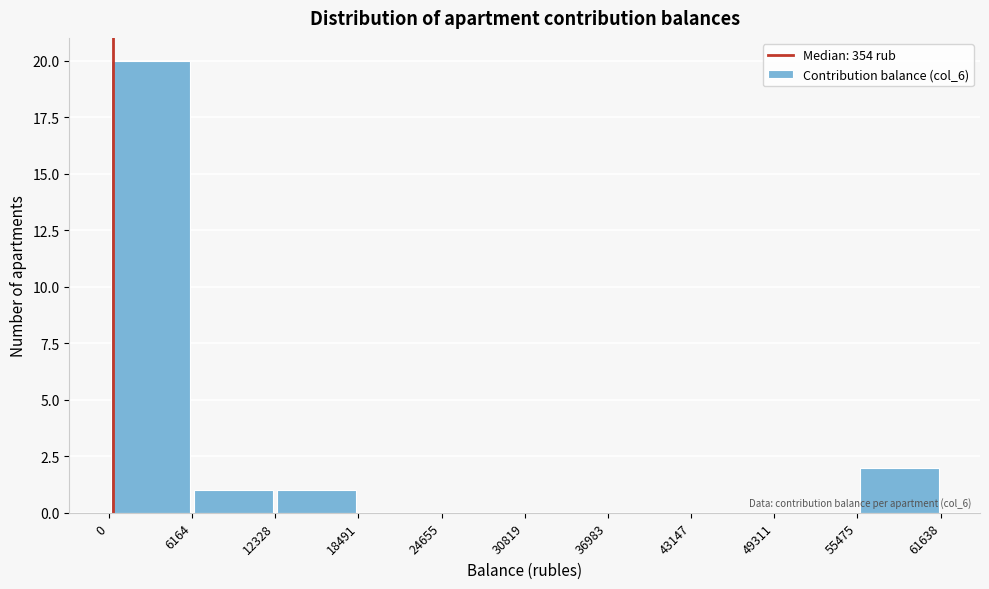

Which range on the x-axis has the tallest bar?

0 to 6164